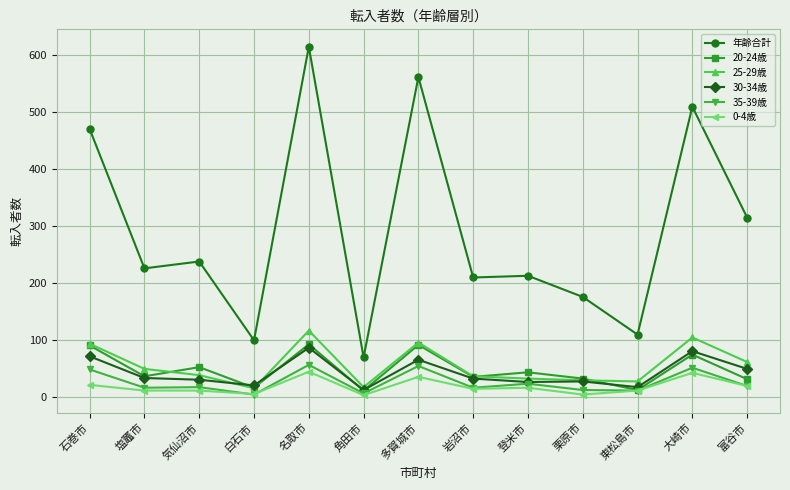

Which series has the largest range (max minus min)?

年齢合計